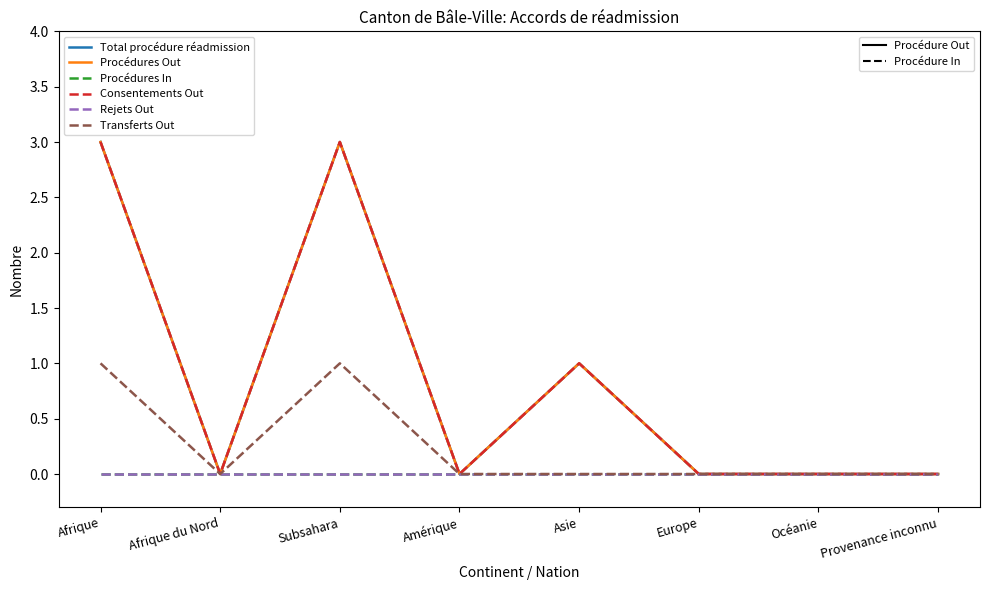

Is this an area chart (filled region under the line)?

No